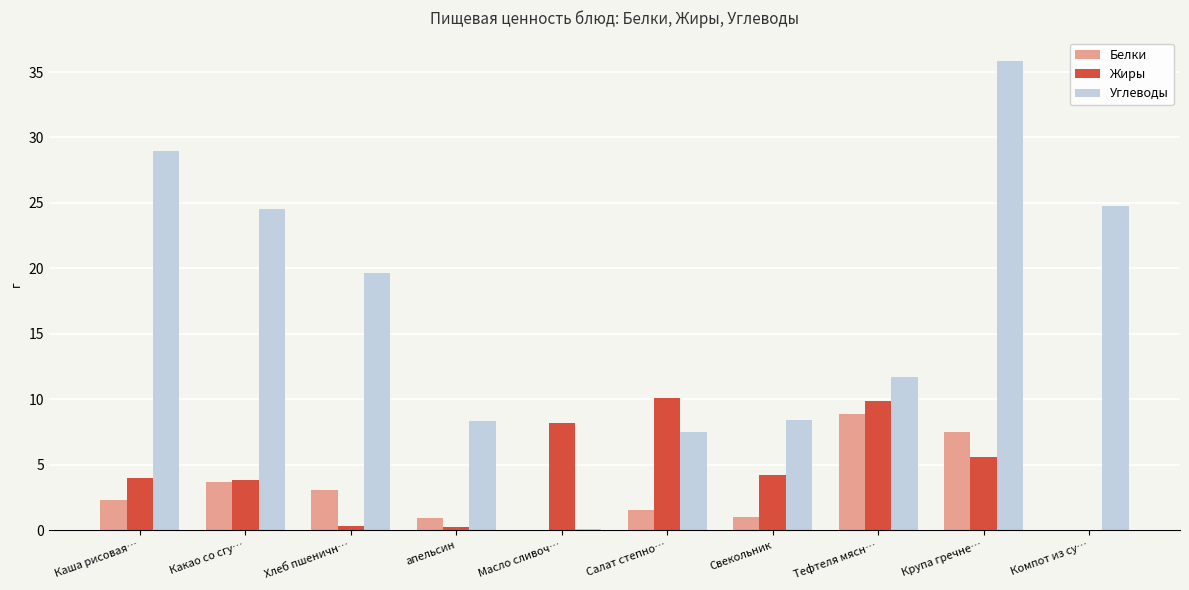

What is the greatest value displayed?

35.8